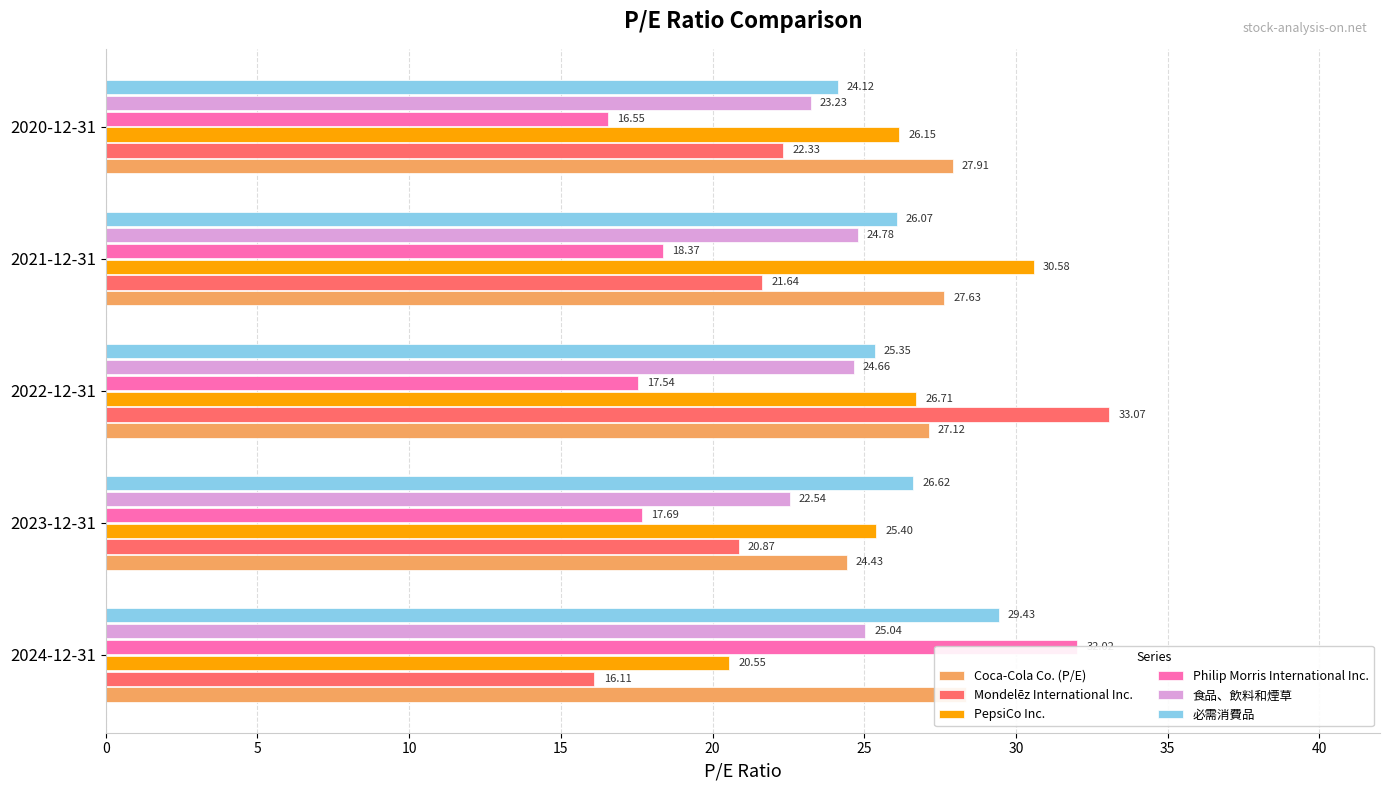

Which series has the largest range (max minus min)?

Mondelēz International Inc.